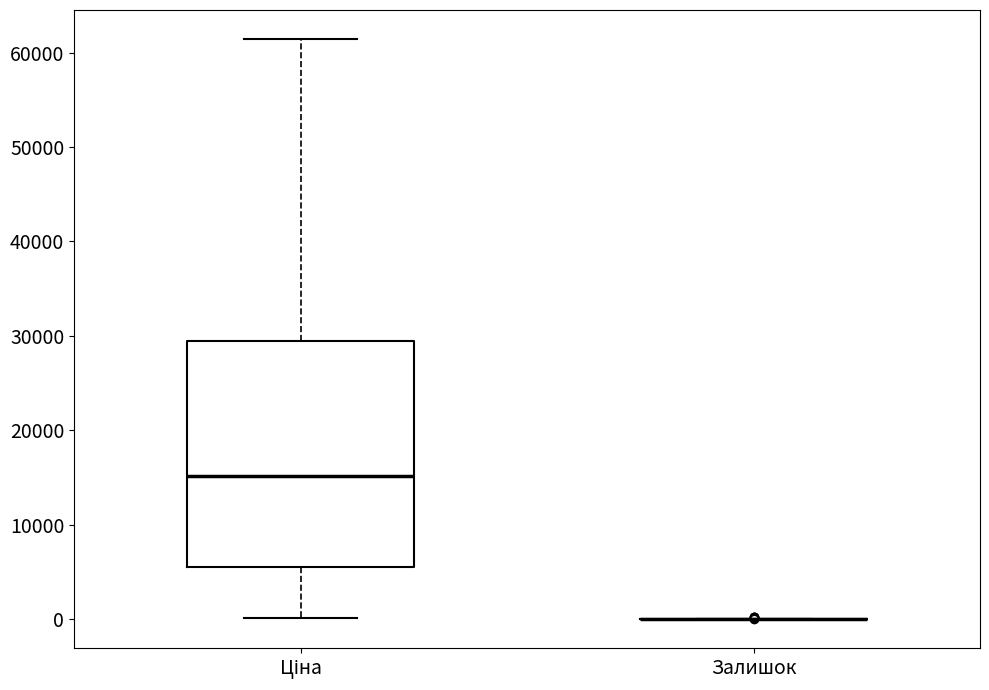

Where does the lower whisker of the box for Ціна end on the y-axis? The values are not printed on the chart, so give them approximately, as read against the axis.

0